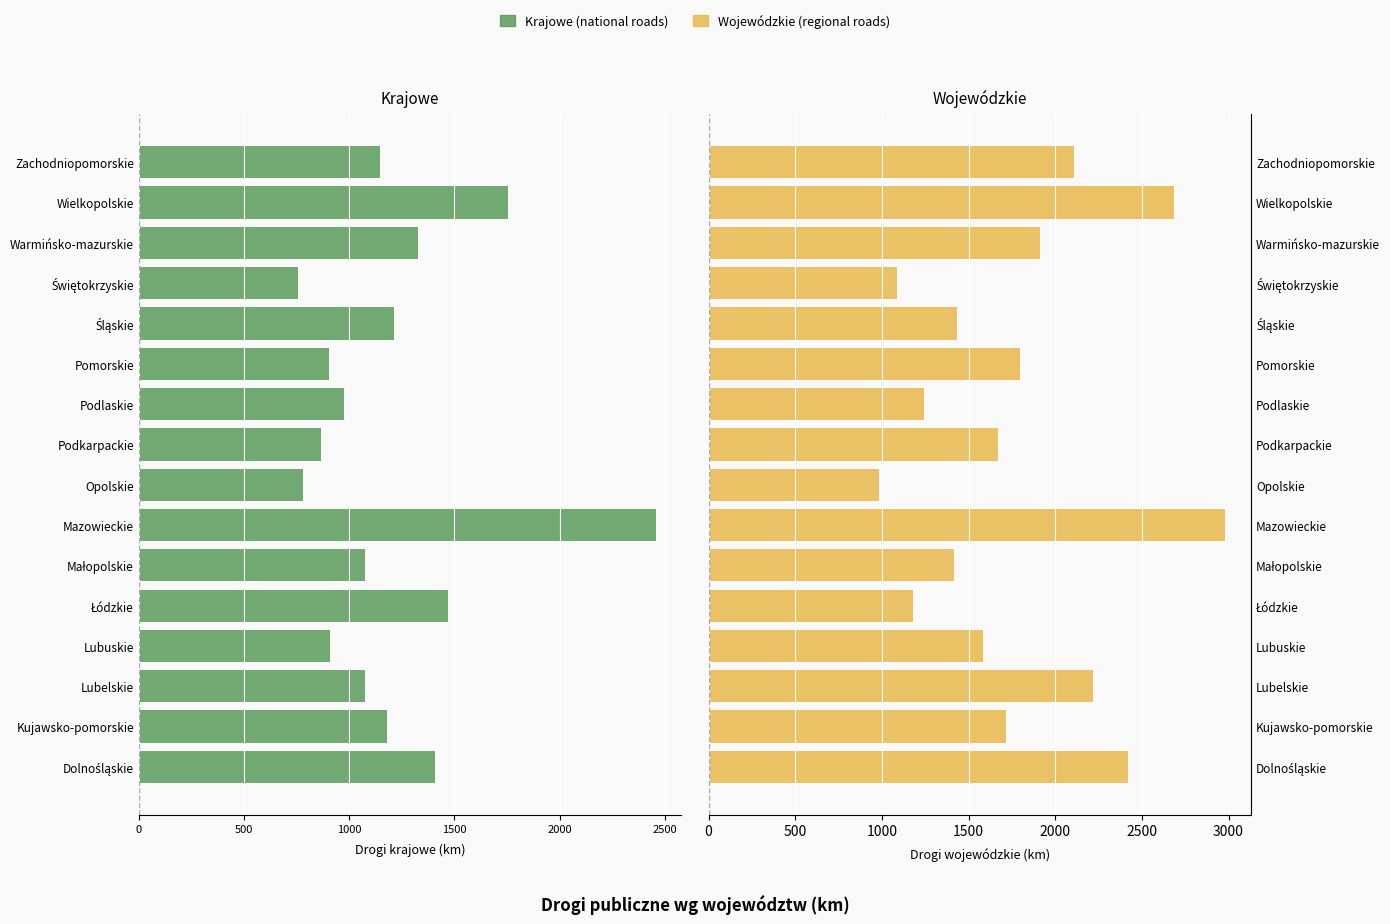

Rank the series at Mazowieckie from highest to lowest value.

Wojewódzkie
regional roads, Krajowe
national roads